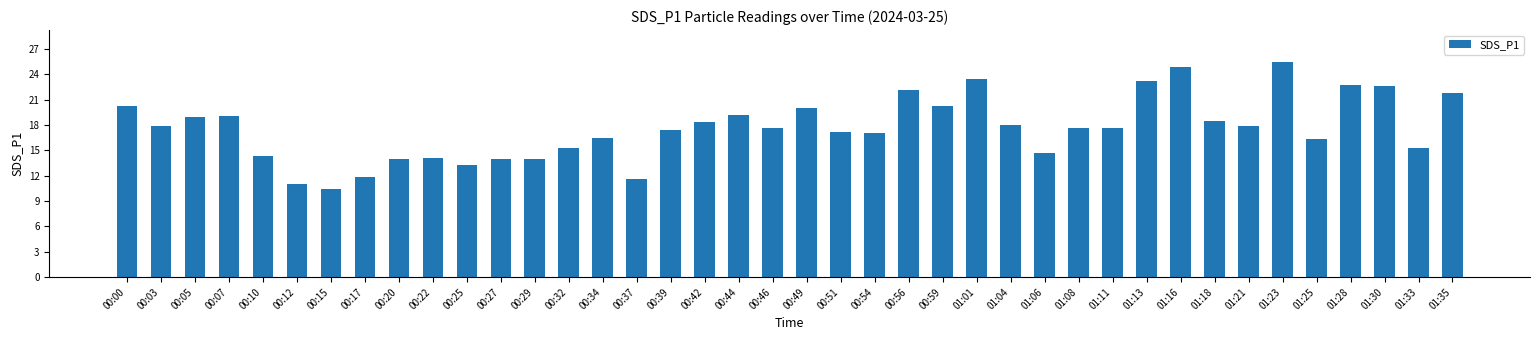

What is the greatest value displayed?

25.4